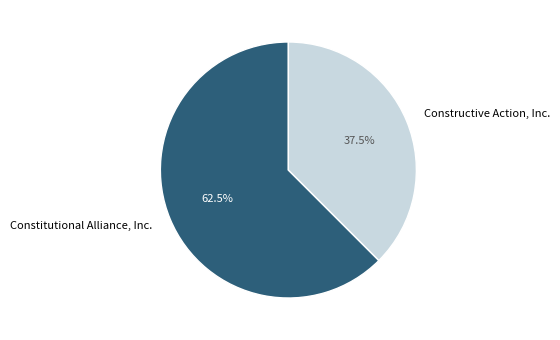

Do Constructive Action, Inc. and Constitutional Alliance, Inc. together represent more than half of the pie?

Yes